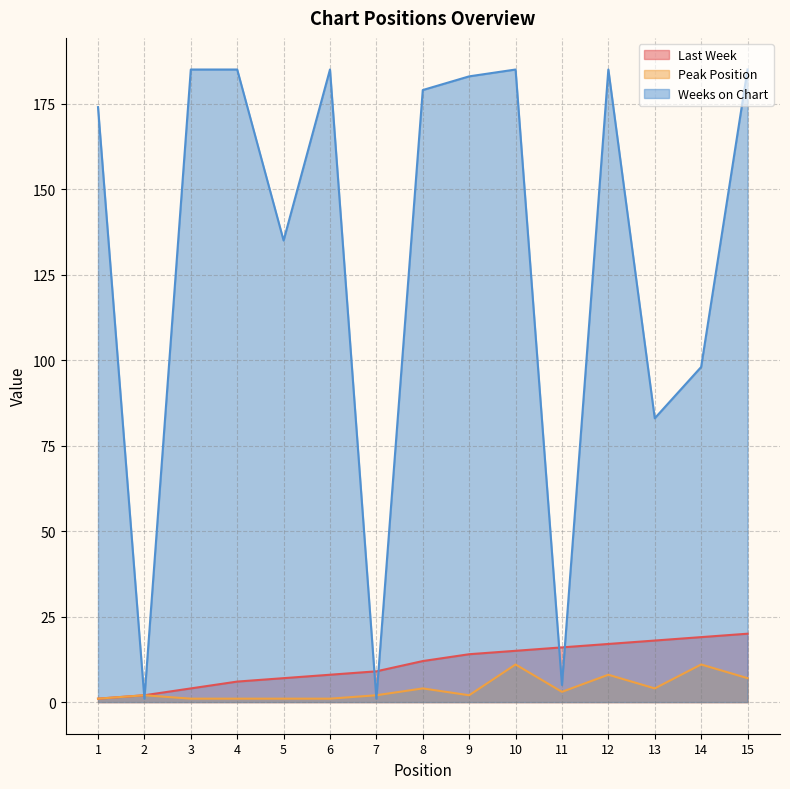

List the labels in order of Last Week value, largest first.

15, 14, 13, 12, 11, 10, 9, 8, 7, 6, 5, 4, 3, 2, 1